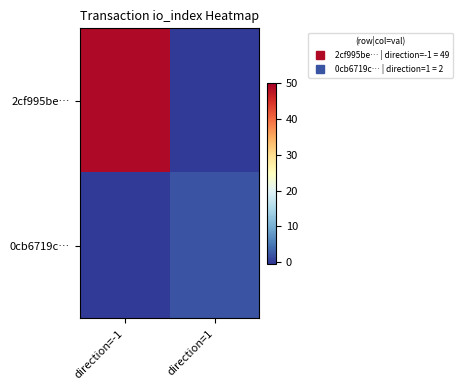

Rank the series by their average value, from lowest to highest.

0cb6719c…, 2cf995be…